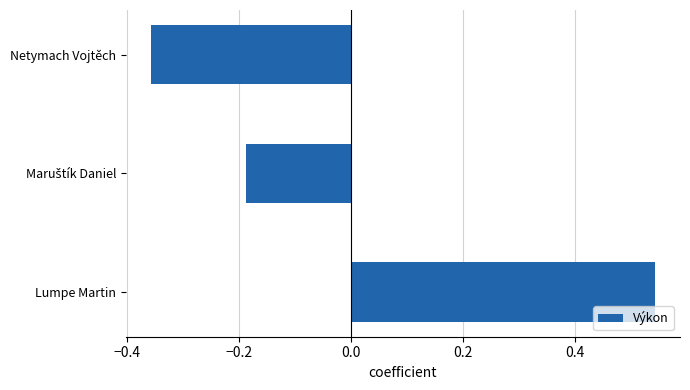

What is the difference between the maximum and minimum values?

0.9